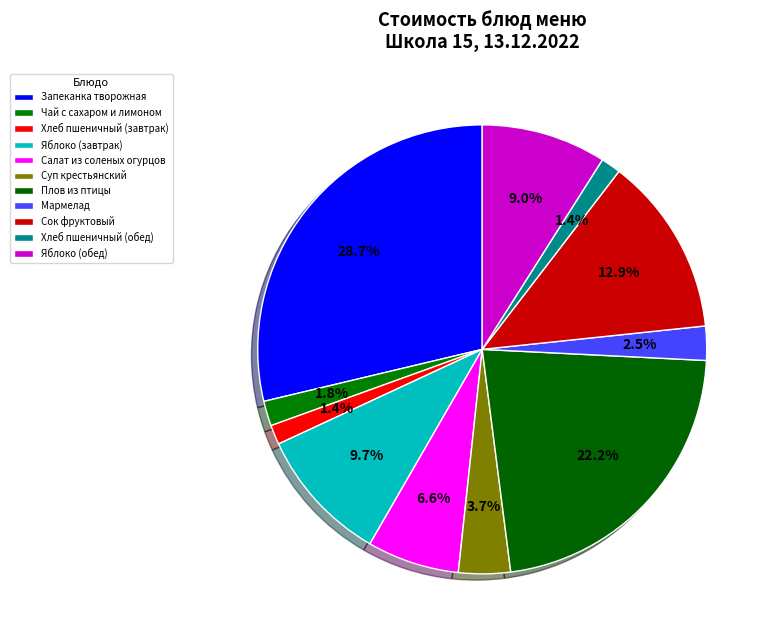

What portion of the pie excludes Салат из соленых огурцов?

93.4%